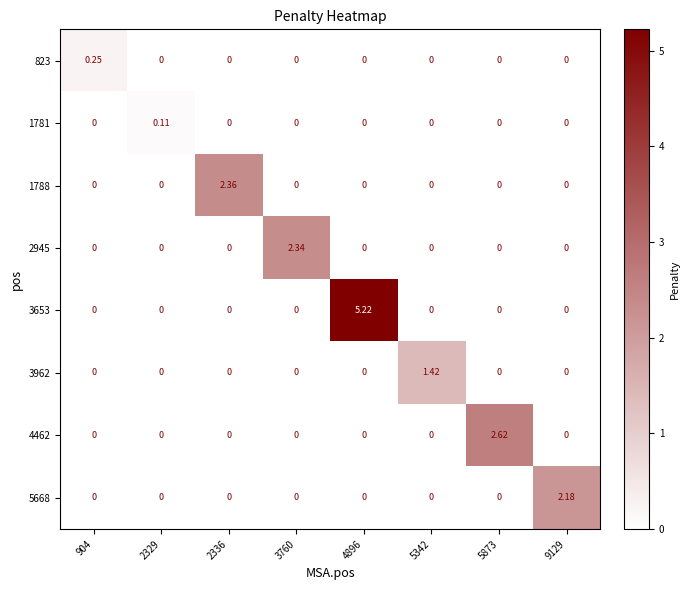

Is the value of 2945 at 2329 greater than the value of 3962 at 5342?

No